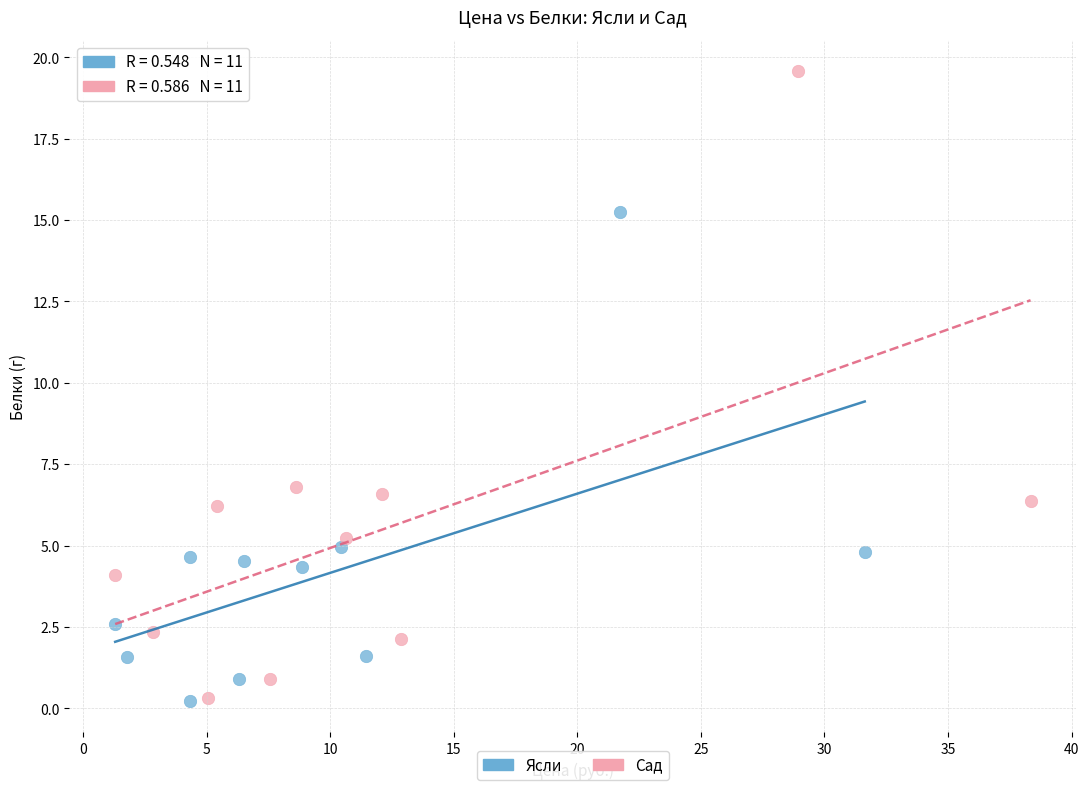

Which series has the largest Y range (max minus min)?

Сад